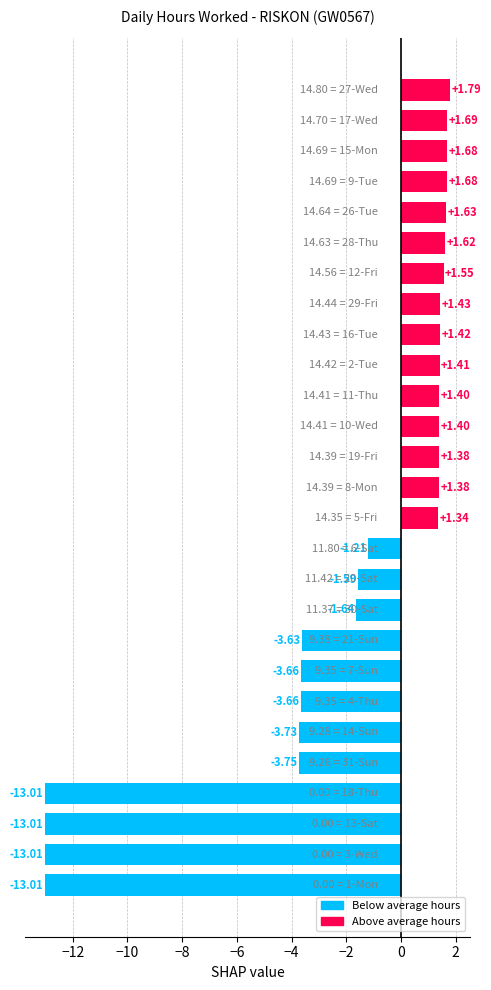

What is the average value?

-1.9